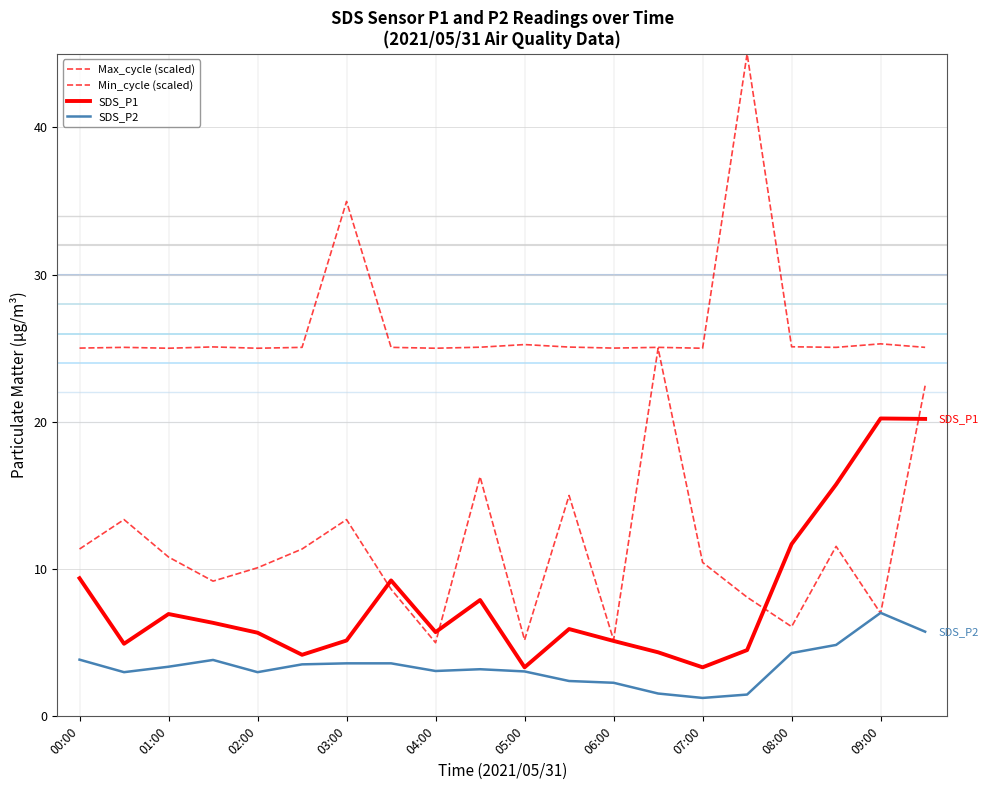

At which category is the sum across all series the highest?

19